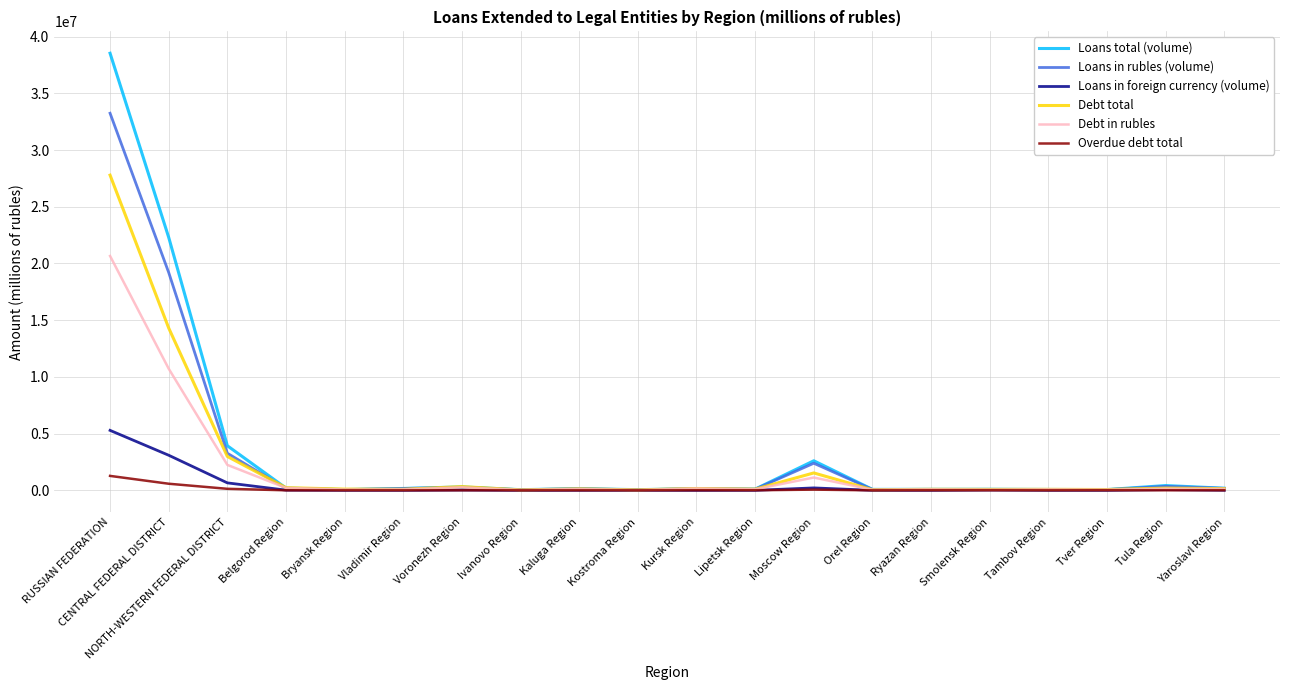

Rank the series by their maximum value, from lowest to highest.

Overdue debt total, Loans in foreign currency (volume), Debt in rubles, Debt total, Loans in rubles (volume), Loans total (volume)